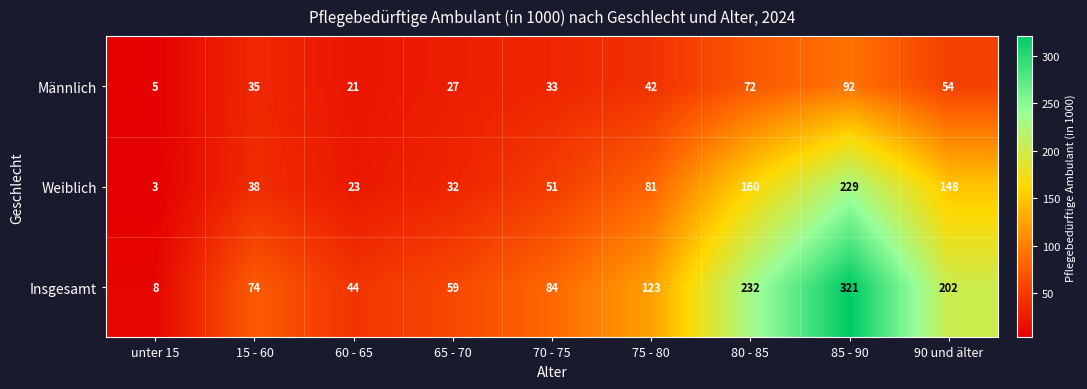

What value does the Weiblich series have at 75 - 80?

81